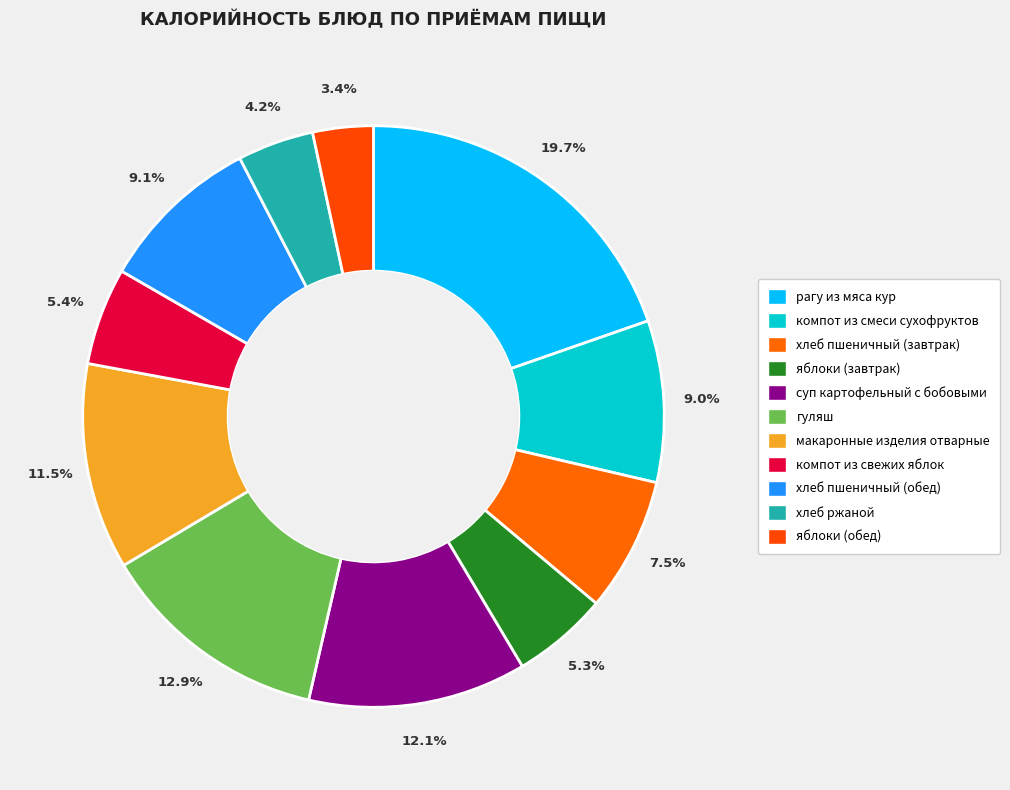

To the nearest percent, what percentage of the pie is суп картофельный с бобовыми?

12%